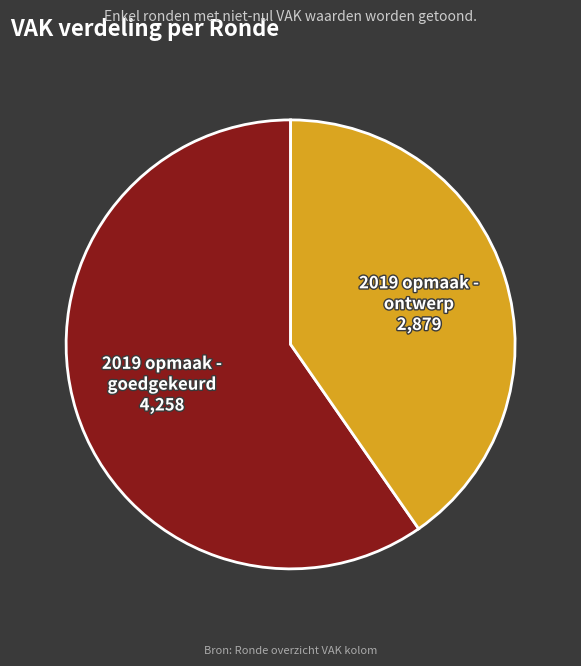

Does any single category account for the majority?

Yes